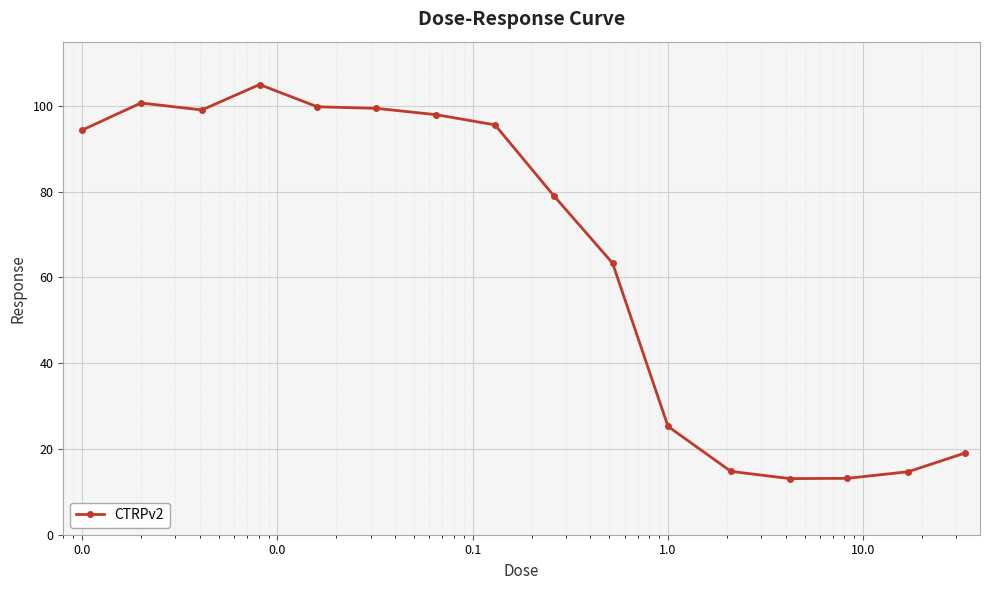

What is the greatest value displayed?

105.0